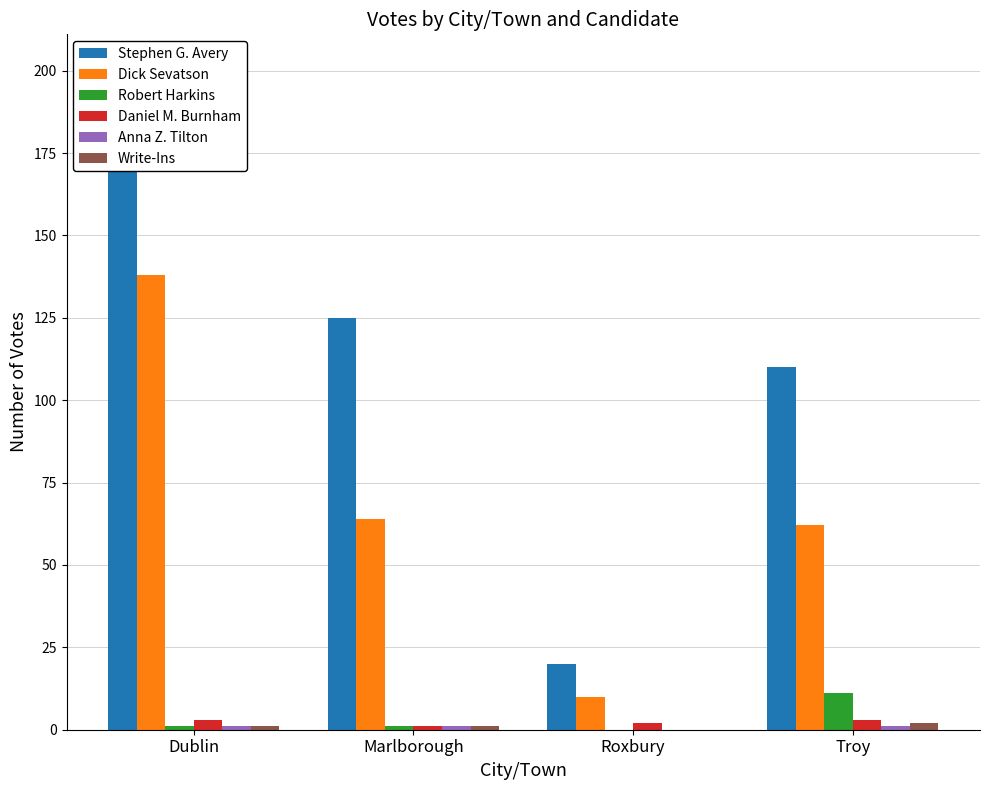

What is the sum of all Stephen G. Avery values?

456